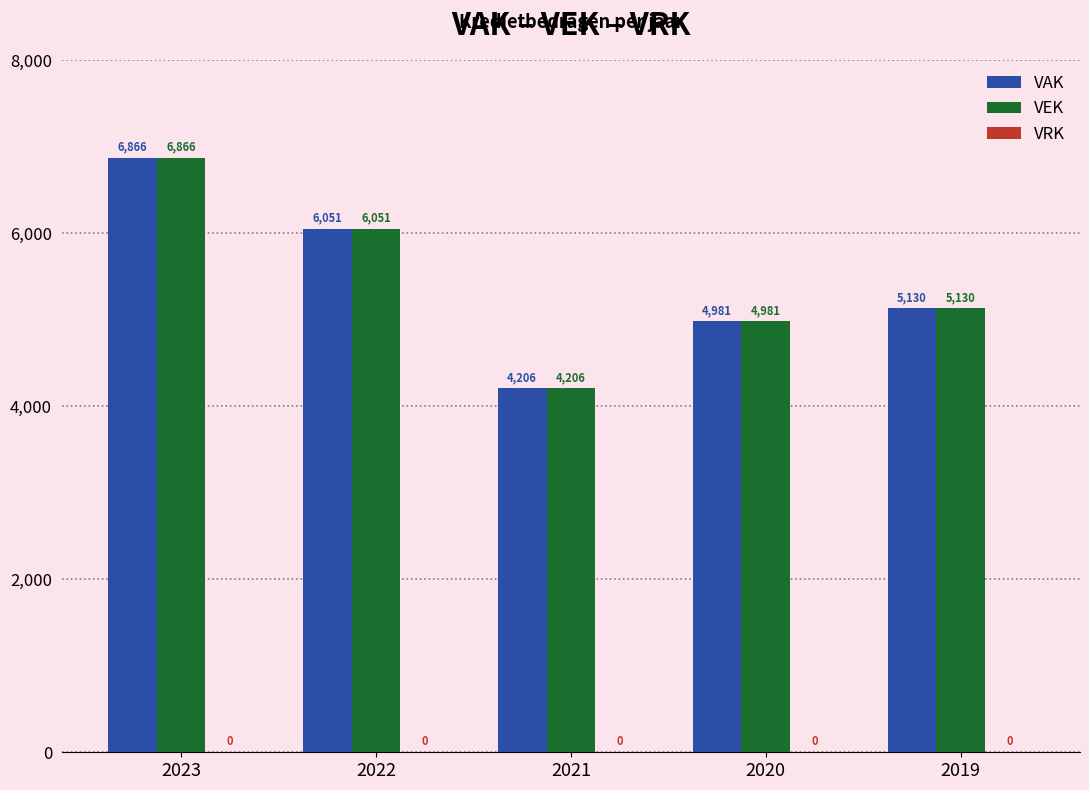

Are the bars grouped side by side (vs. stacked)?

Yes